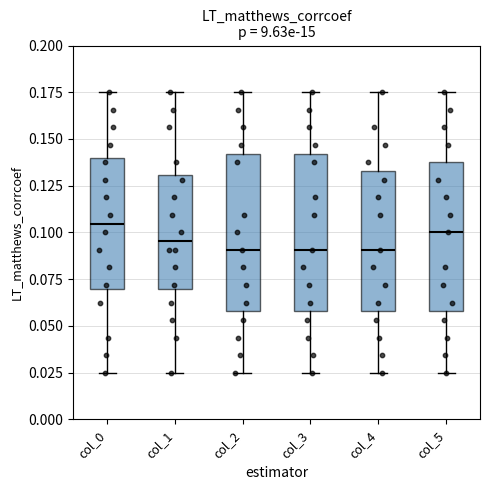

Where is the lower edge of the box for col_5 on the y-axis? The values are not printed on the chart, so give them approximately, as read against the axis.

0.060